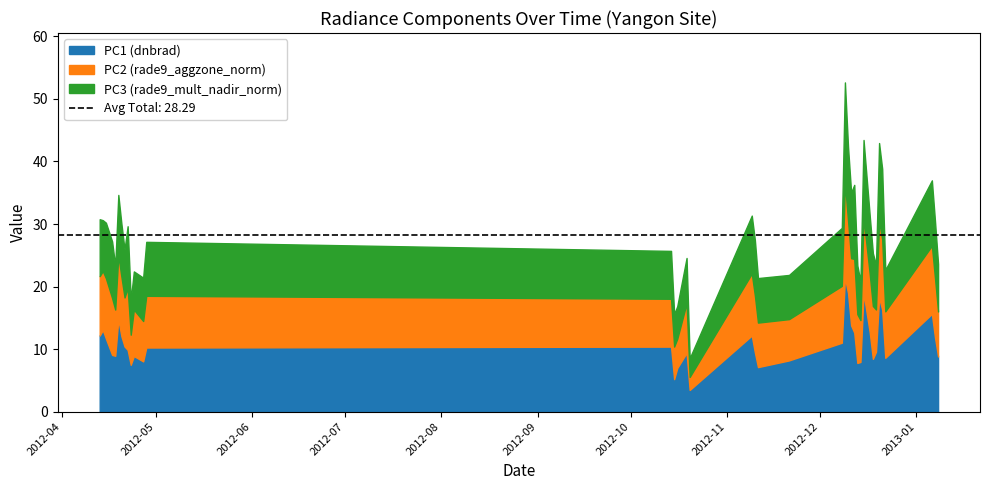

Where do PC2 (rade9_aggzone_norm) and PC3 (rade9_mult_nadir_norm) first cross each other?

2012-04-15 and 2012-04-17